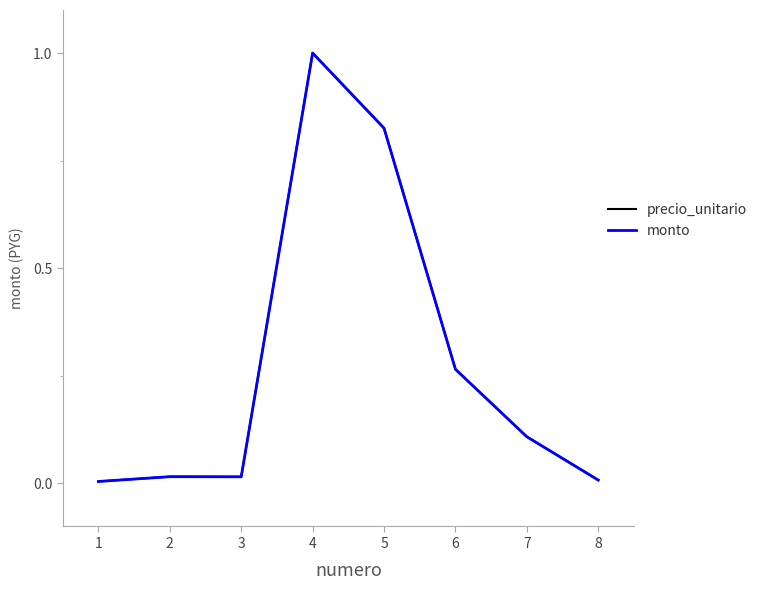

Rank the series by their maximum value, from highest to lowest.

precio_unitario, monto